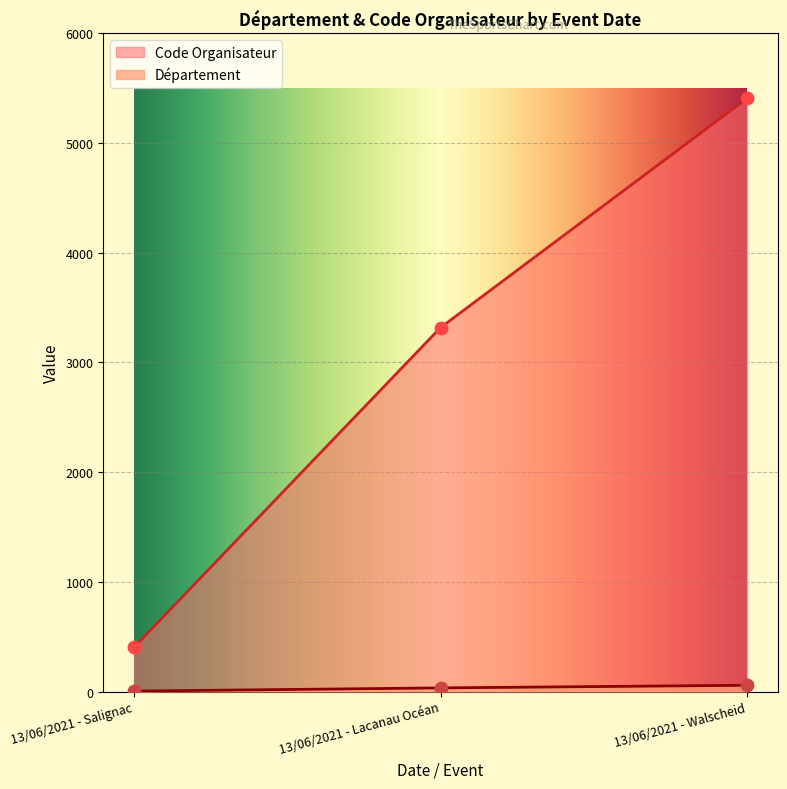

At which category is the sum across all series the highest?

13/06/2021 - Walscheid